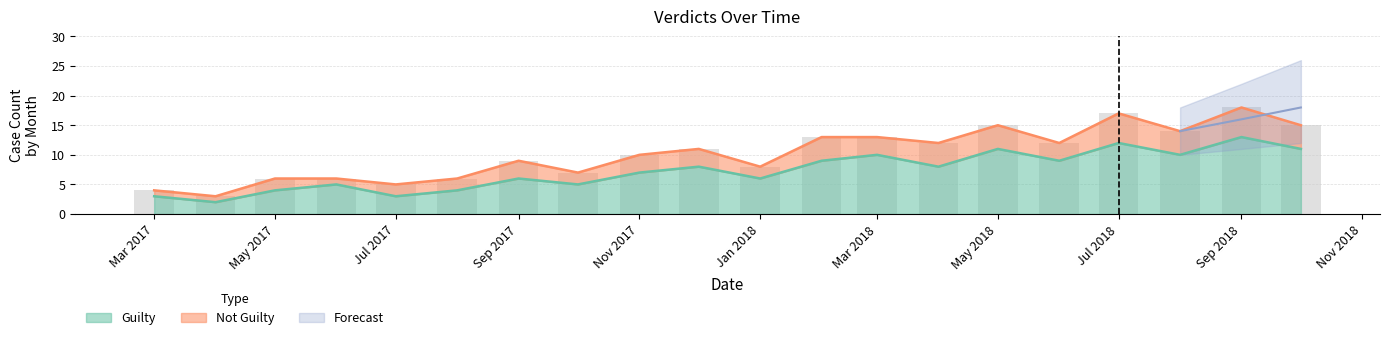

Is it true that Guilty equals 11 at May 2018?

True